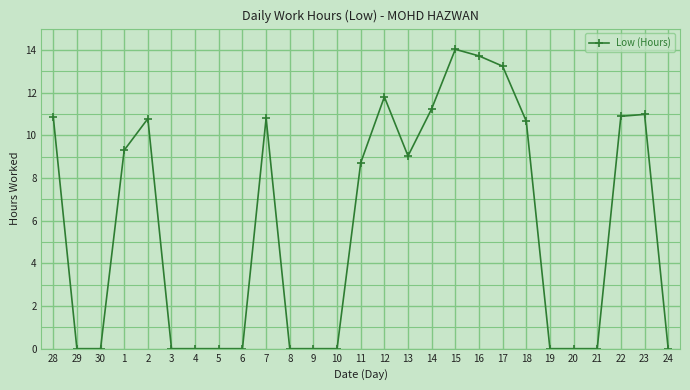

Reading left to right, list all the values displayed in this chart.

28=10.9	29=0.0	30=0.0	1=9.3	2=10.8	3=0.0	4=0.0	5=0.0	6=0.0	7=10.8	8=0.0	9=0.0	10=0.0	11=8.7	12=11.8	13=9.0	14=11.2	15=14.0	16=13.7	17=13.2	18=10.7	19=0.0	20=0.0	21=0.0	22=10.9	23=11.0	24=0.0